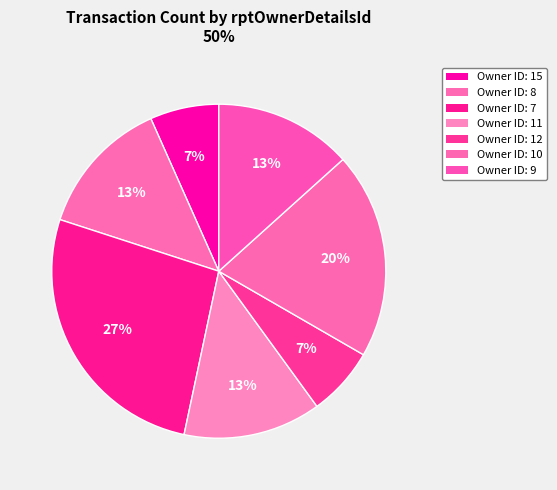

How many slices are in this pie chart?

7